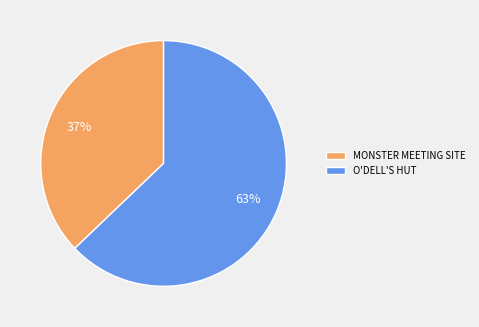

To the nearest percent, what is the average slice percentage?

50%